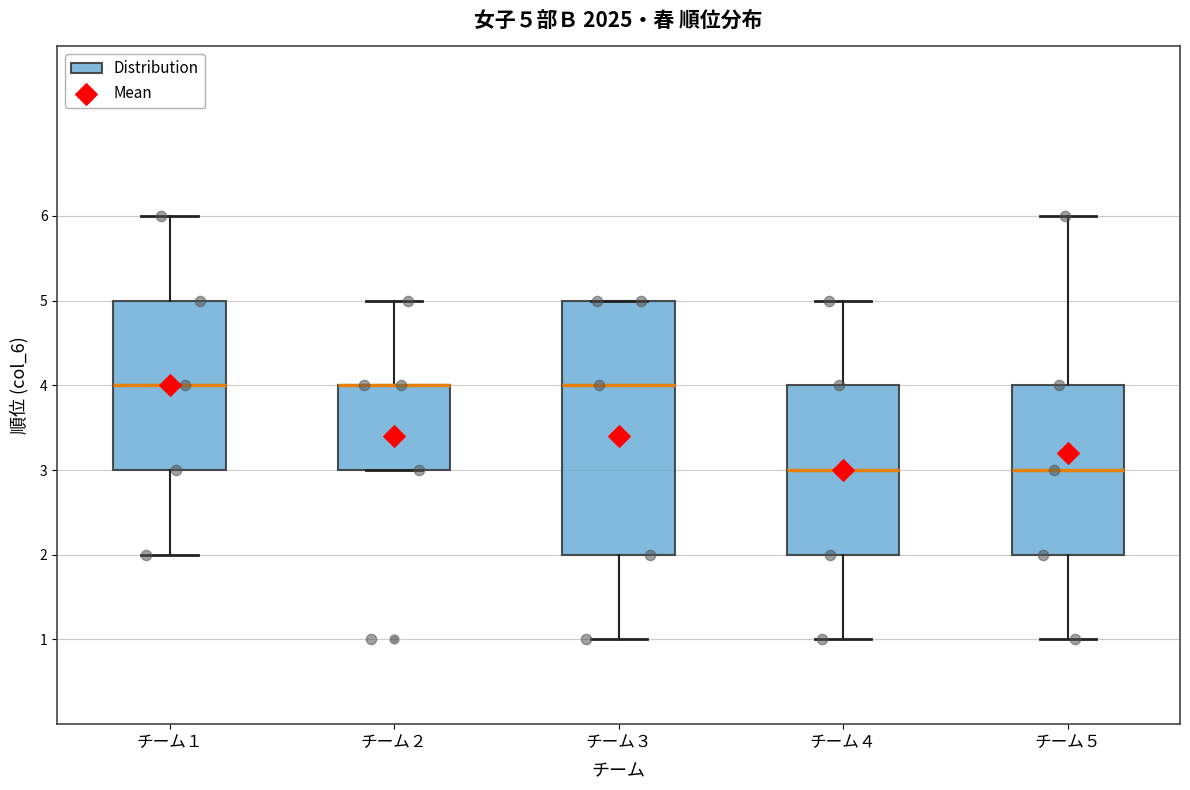

Which box is the tallest, from its lower edge to its upper edge?

チーム３